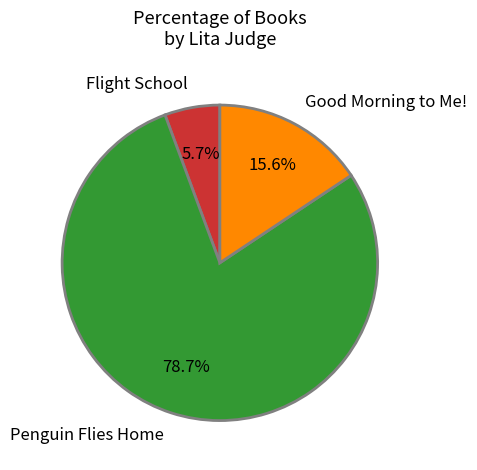

What percentage is the Penguin Flies Home slice, to the nearest percent?

79%